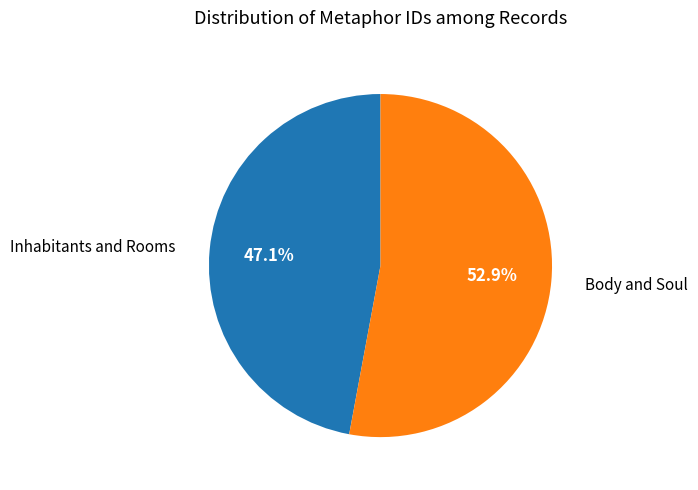

What is the ratio of the value at Body and Soul to the value at Inhabitants and Rooms?

1.1